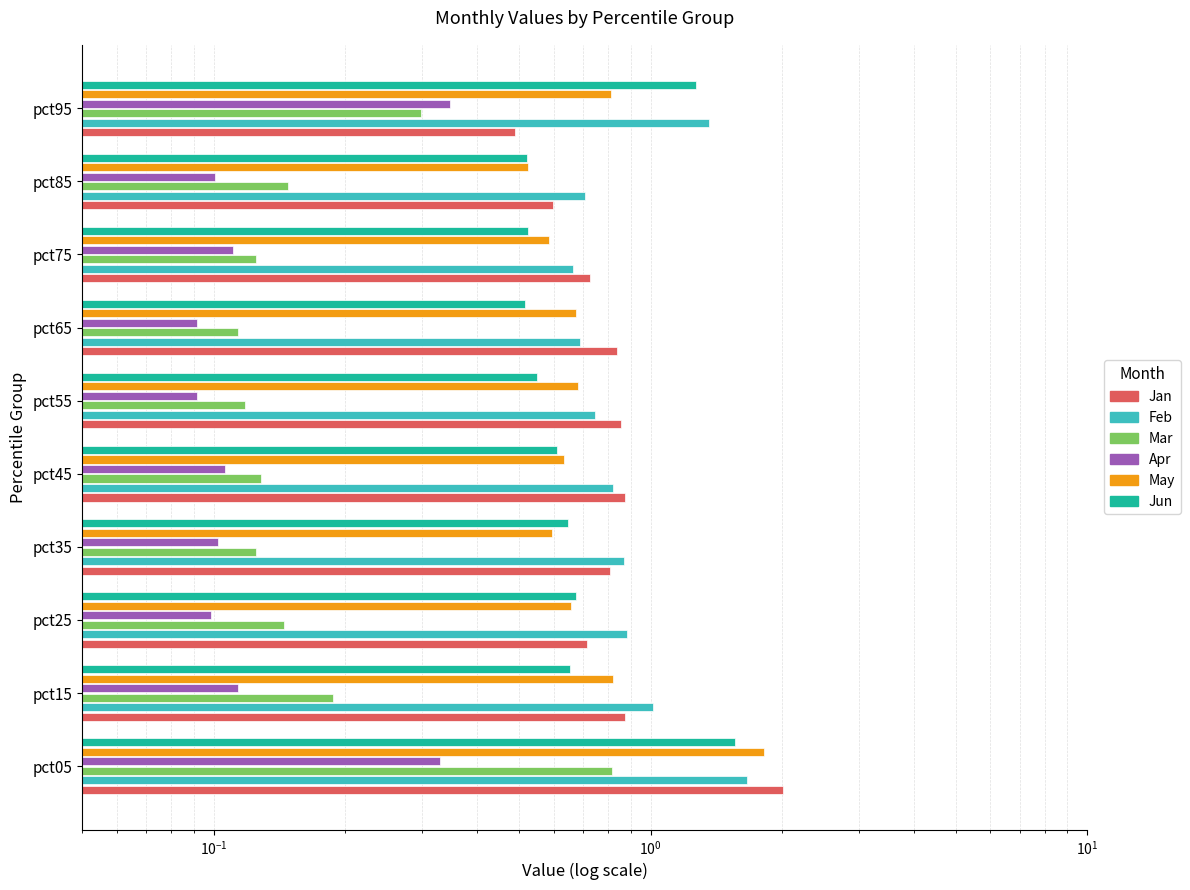

At how many categories does at least one series exceed 0?

10